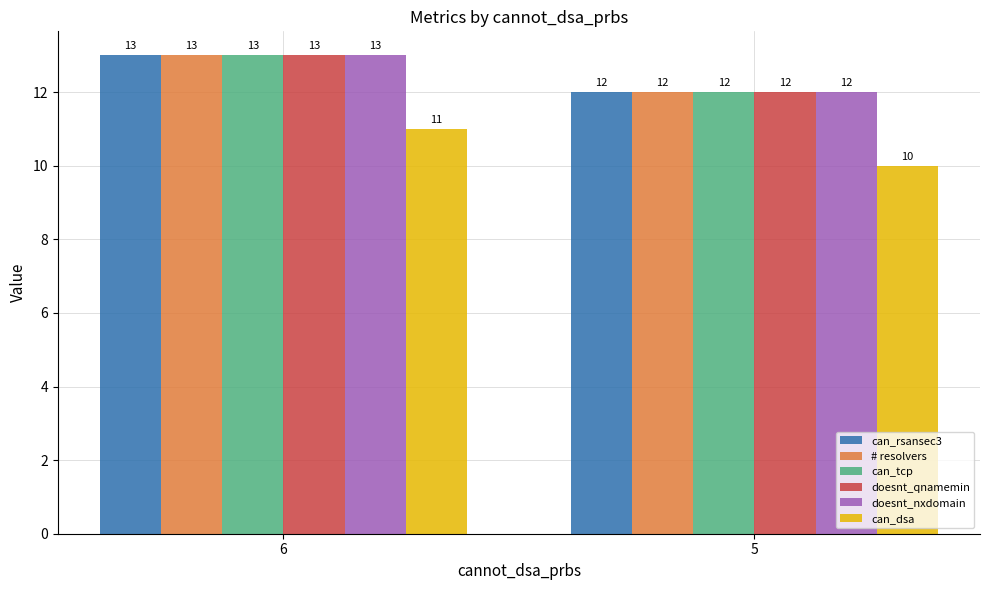

The can_dsa series shows 11 at 6. True or false?

True